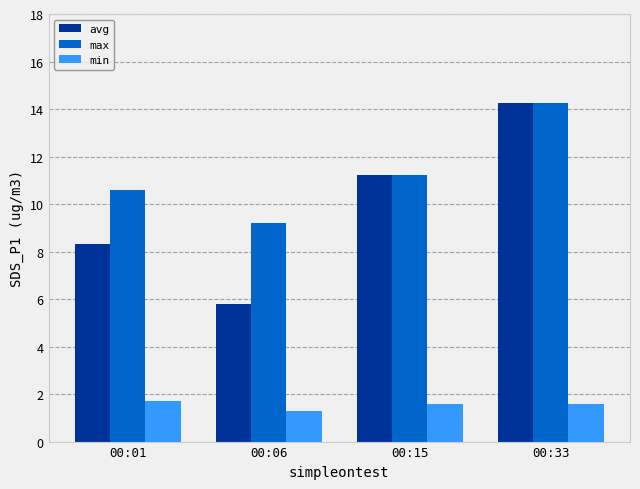

At which category is the sum across all series the highest?

00:33